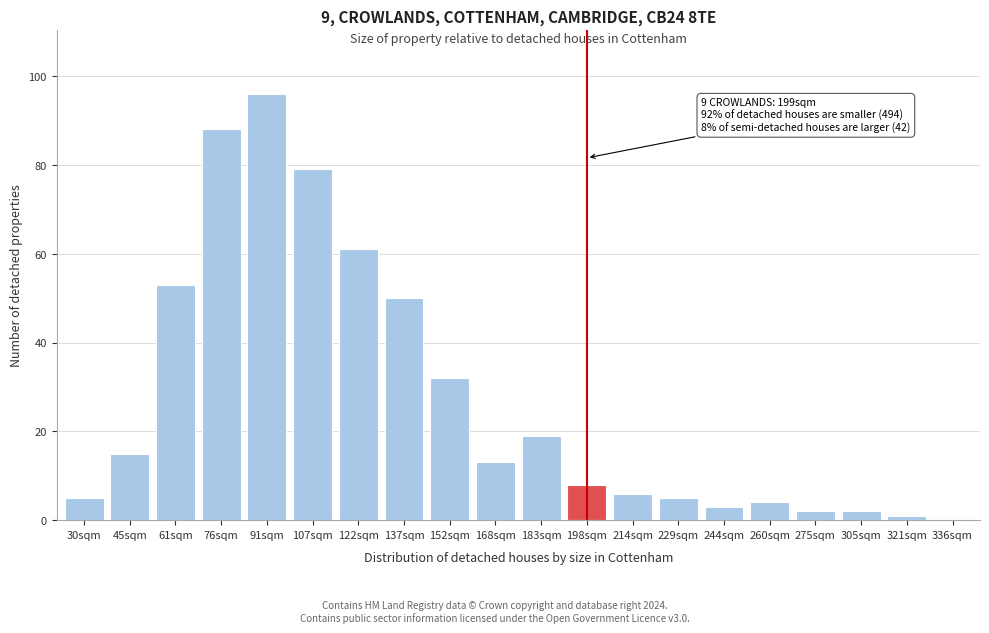

Reading right to left, extract all data points from this chart.

336sqm=0	321sqm=1	305sqm=2	275sqm=2	260sqm=4	244sqm=3	229sqm=5	214sqm=6	198sqm=8	183sqm=19	168sqm=13	152sqm=32	137sqm=50	122sqm=61	107sqm=79	91sqm=96	76sqm=88	61sqm=53	45sqm=15	30sqm=5